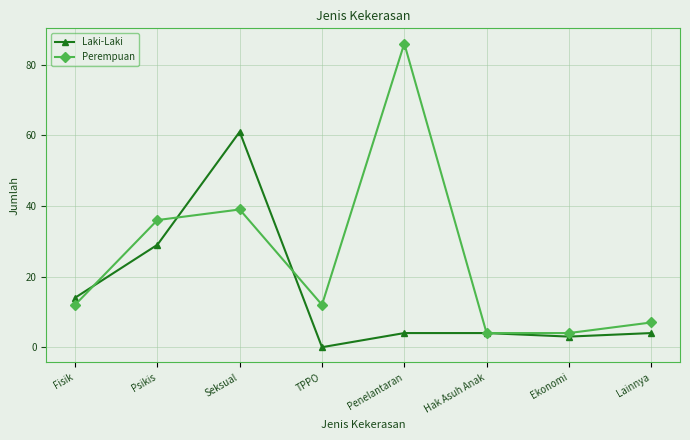

Rank the series by their average value, from lowest to highest.

Laki-Laki, Perempuan